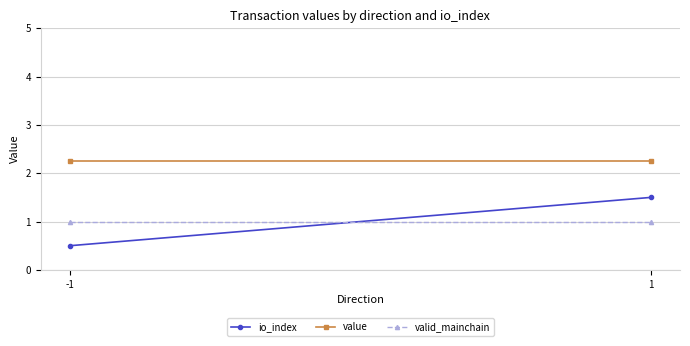

At which label does valid_mainchain reach its minimum?

-1